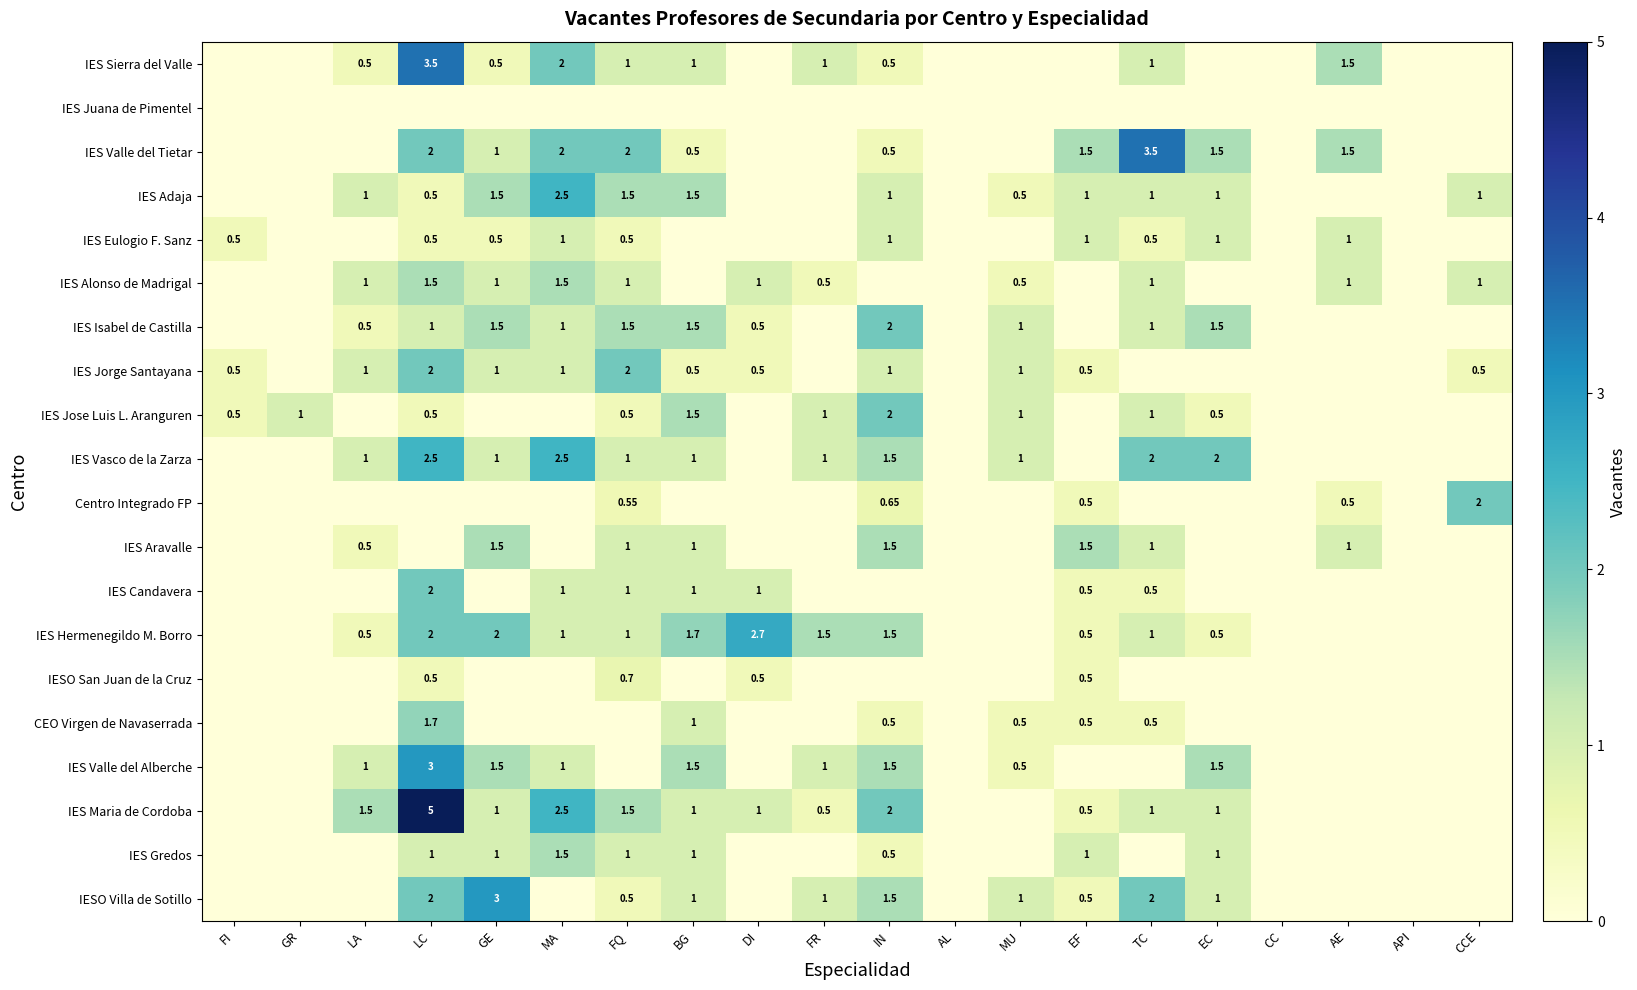

What is the maximum value shown in the chart?

5.0